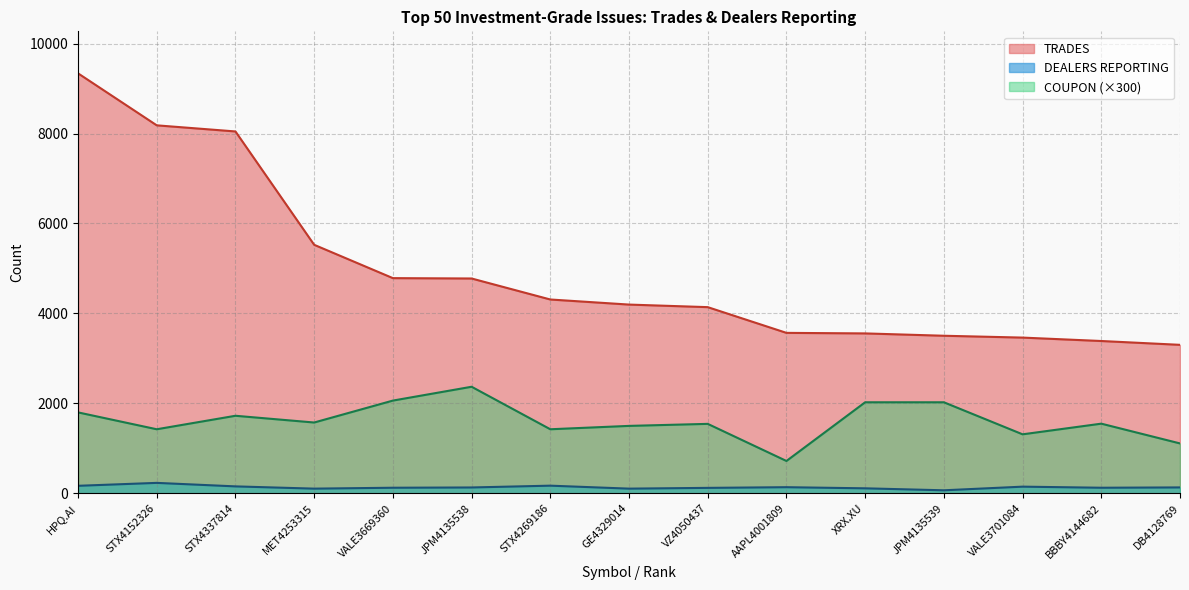

Which series has the largest total across all categories?

TRADES